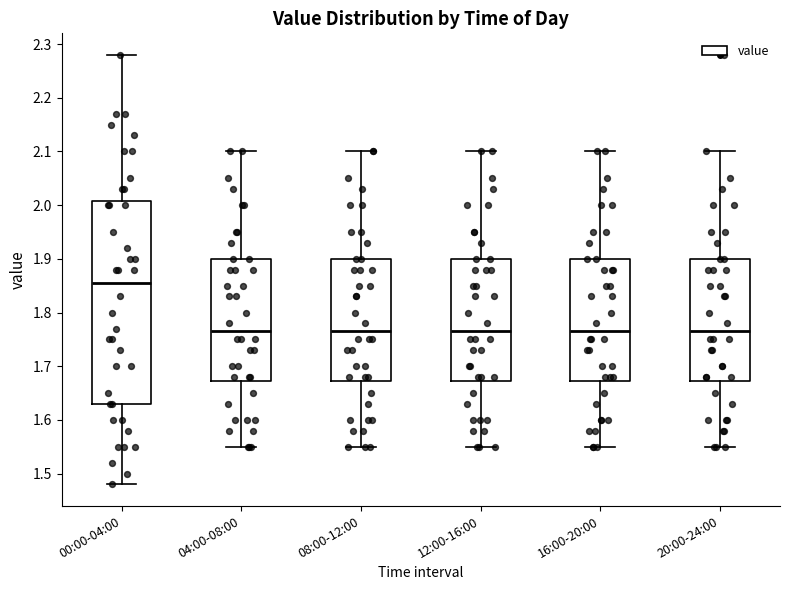

Reading left to right, transcribe this box plot: for each box, give where its median line is, the range the box spans, and where its two whiskers end, as read against the y-axis. The values are not printed on the chart, so give them approximately, as read against the axis.

00:00-04:00: median 1.86, box 1.63 to 2.01, whiskers 1.48 to 2.28
04:00-08:00: median 1.77, box 1.67 to 1.90, whiskers 1.55 to 2.10
08:00-12:00: median 1.77, box 1.67 to 1.90, whiskers 1.55 to 2.10
12:00-16:00: median 1.77, box 1.67 to 1.90, whiskers 1.55 to 2.10
16:00-20:00: median 1.77, box 1.67 to 1.90, whiskers 1.55 to 2.10
20:00-24:00: median 1.77, box 1.67 to 1.90, whiskers 1.55 to 2.10